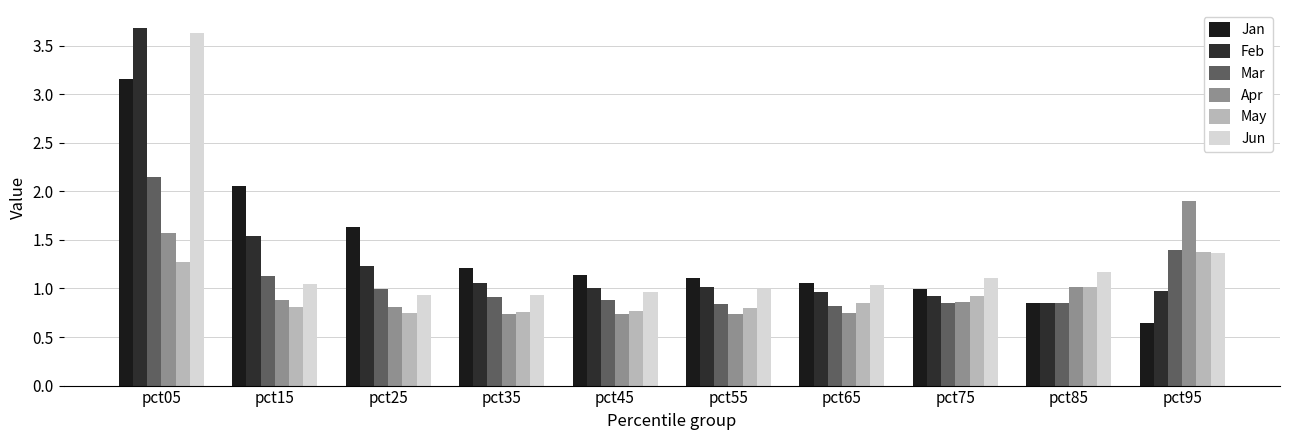

Which series has the largest range (max minus min)?

Feb